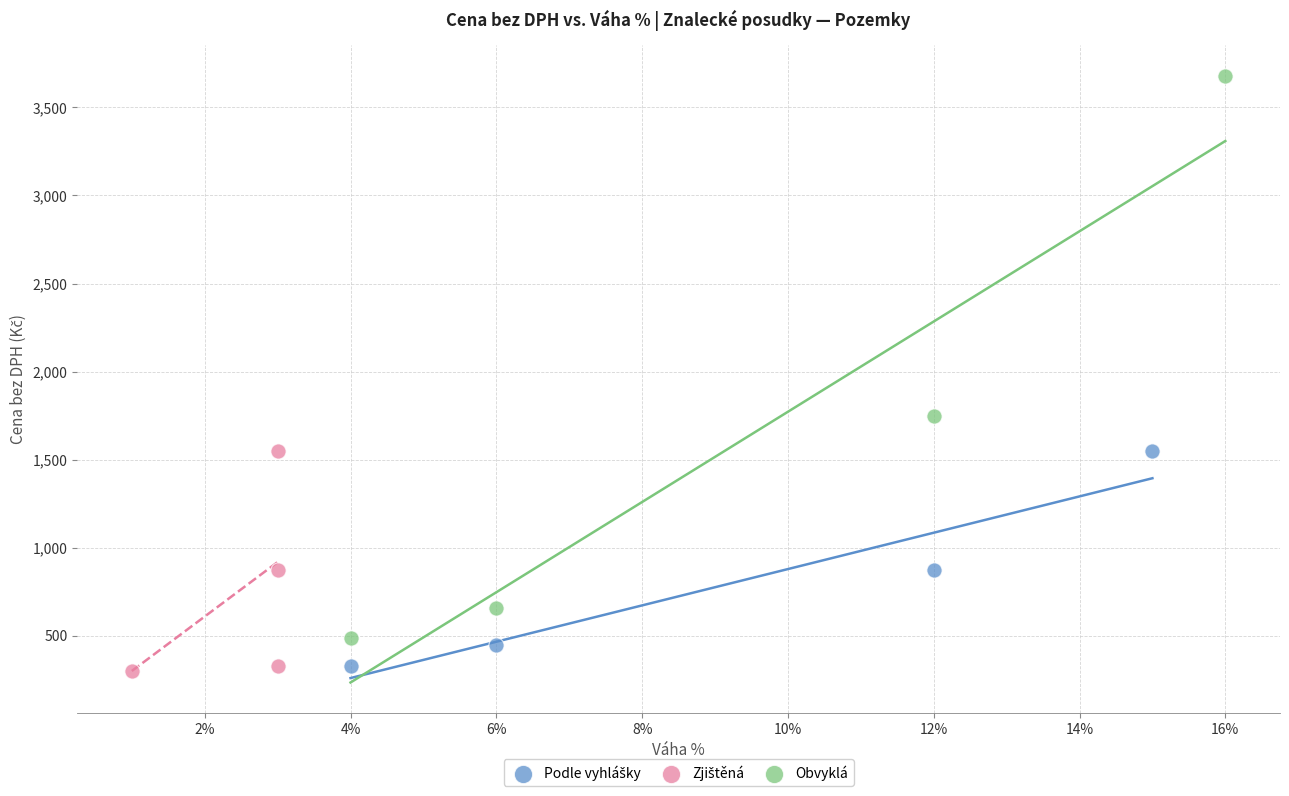

Which series contains the highest Y value?

Obvyklá